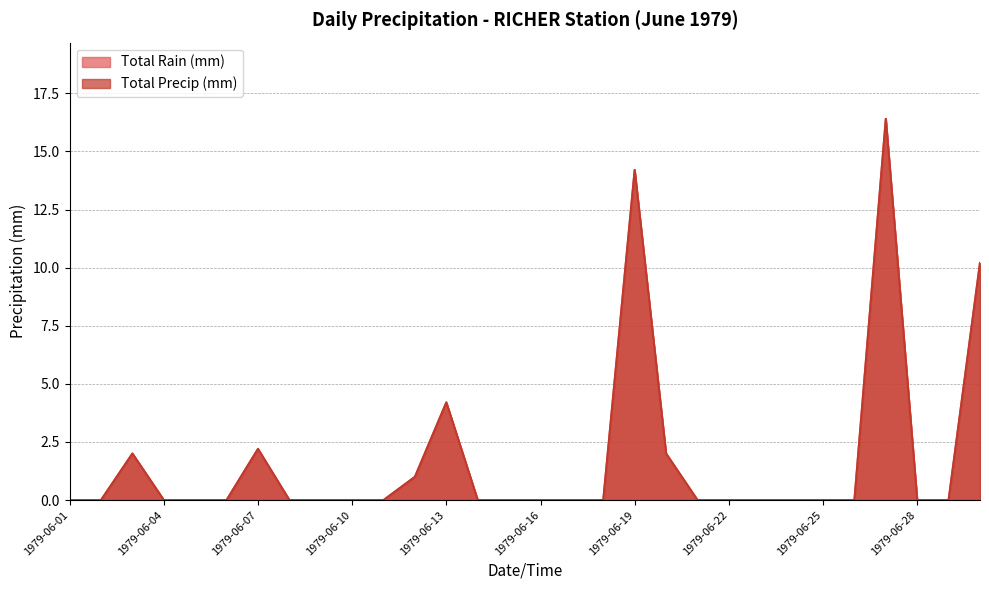

Which series has the largest total across all categories?

Total Rain (mm)